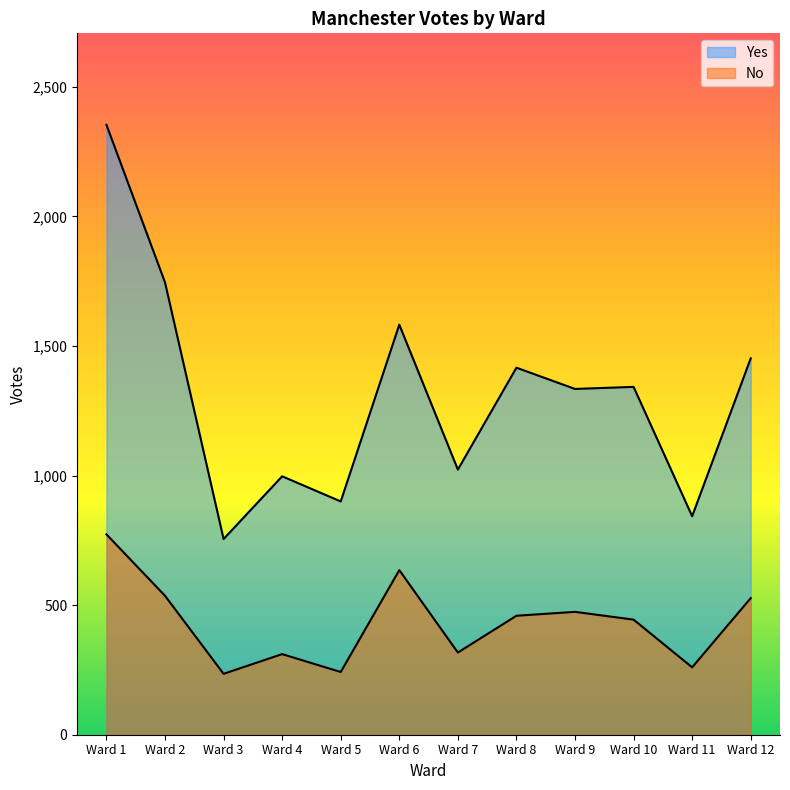

What is the difference between the highest and lowest values at Ward 9?

860